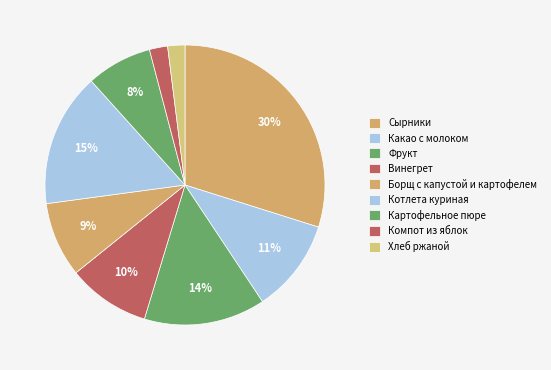

Which slice is the largest?

Сырники